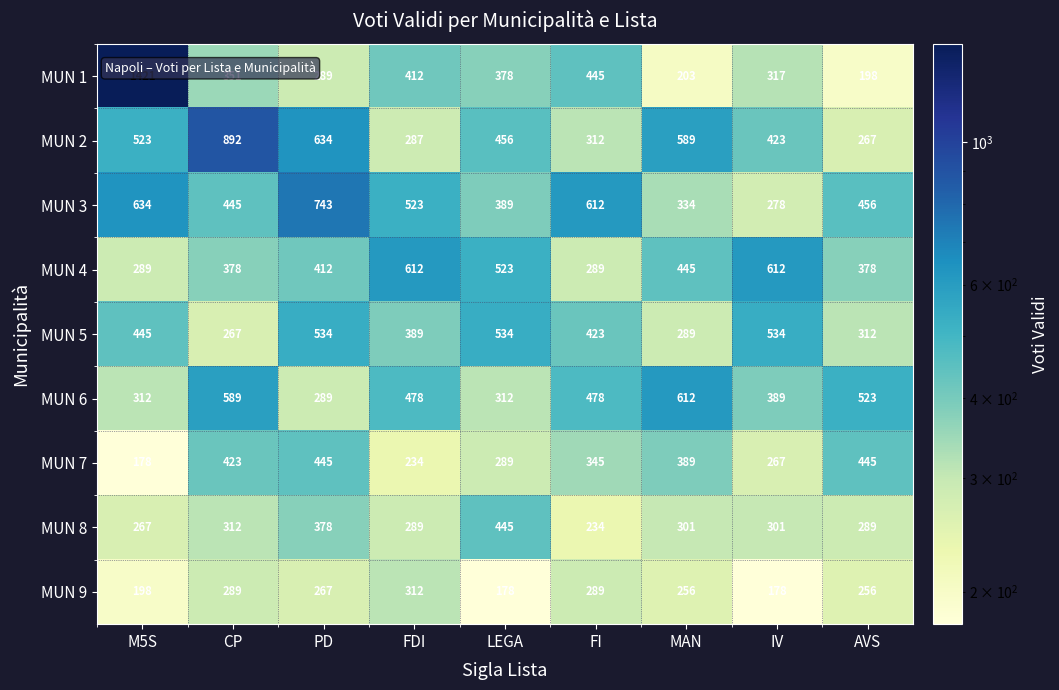

What is the maximum value shown in the chart?

1421